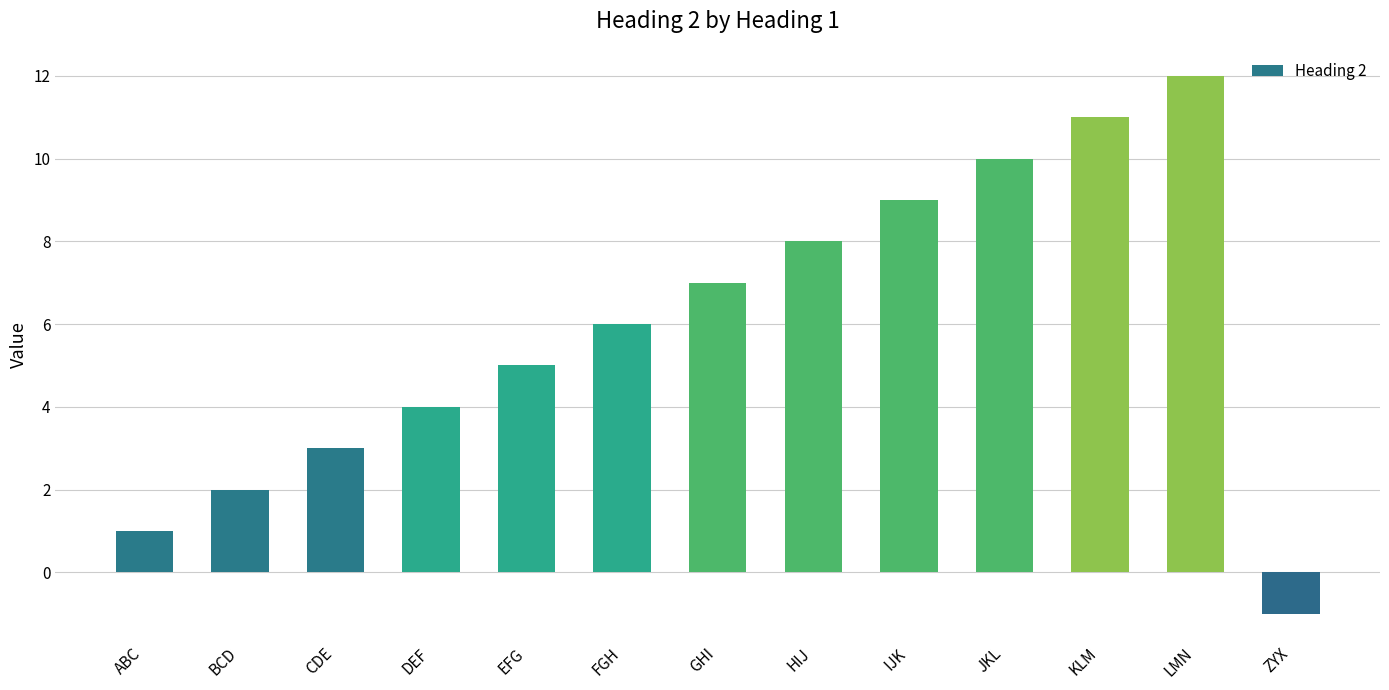

How many values are below 6?

6